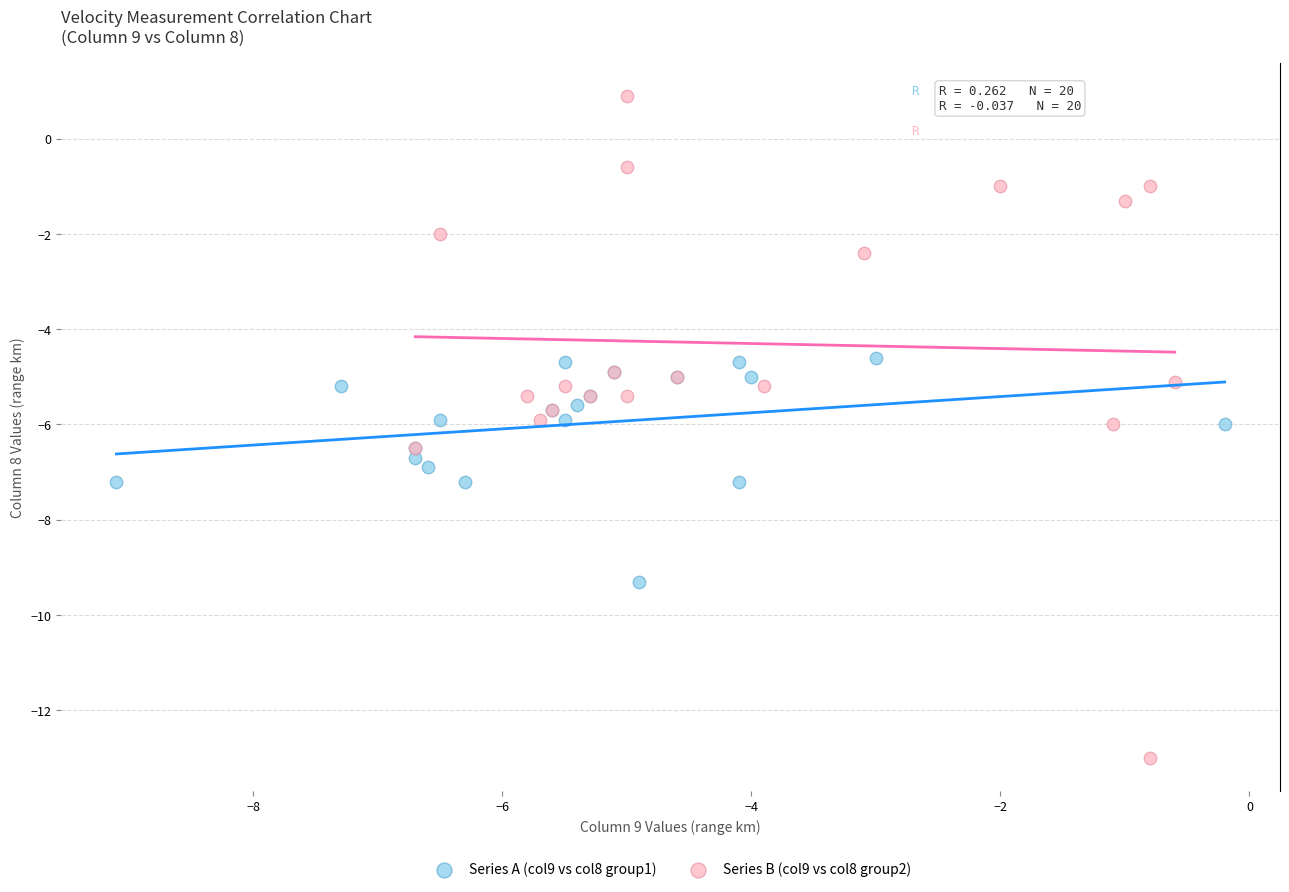

Which series has the widest spread of Y values?

Series B (col9 vs col8 group2)